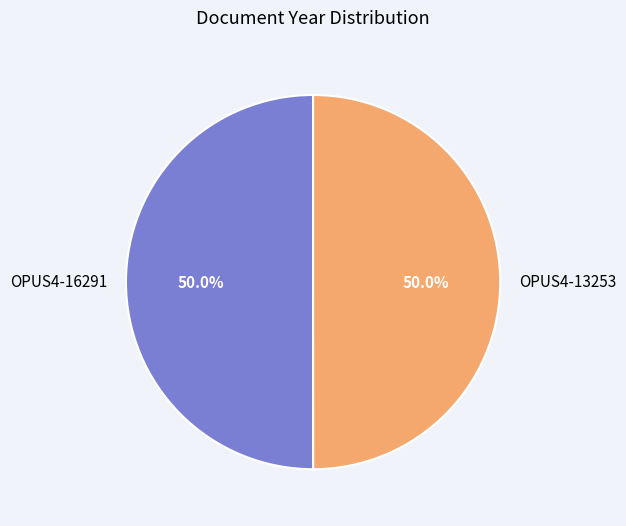

Approximately how many times larger is the value at OPUS4-16291 compared to OPUS4-13253?

1.0